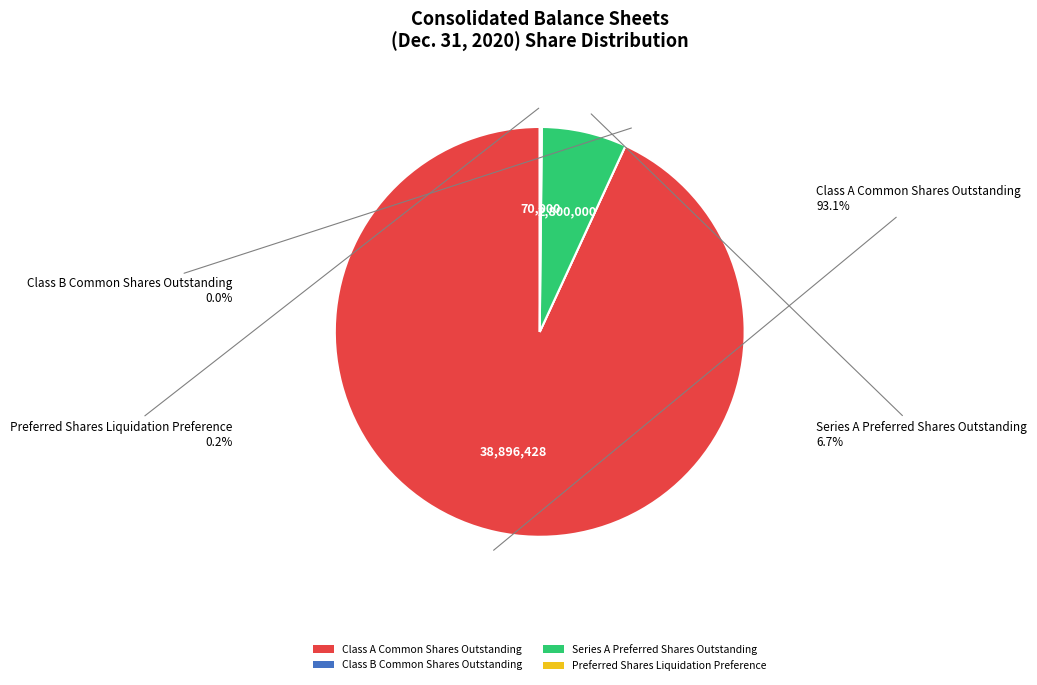

What is the change in value from Series A Preferred Shares Outstanding to Preferred Shares Liquidation Preference?

-2730000